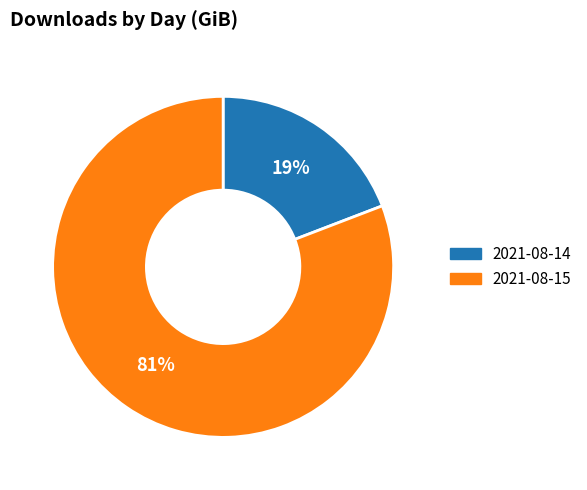

True or false: 2021-08-15 accounts for 89% of the total.

False